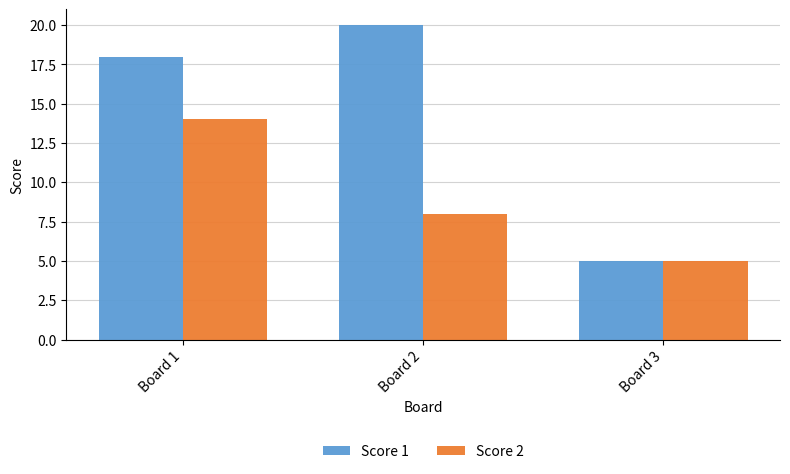

Where is Score 2 nearest to the value 9?

Board 2